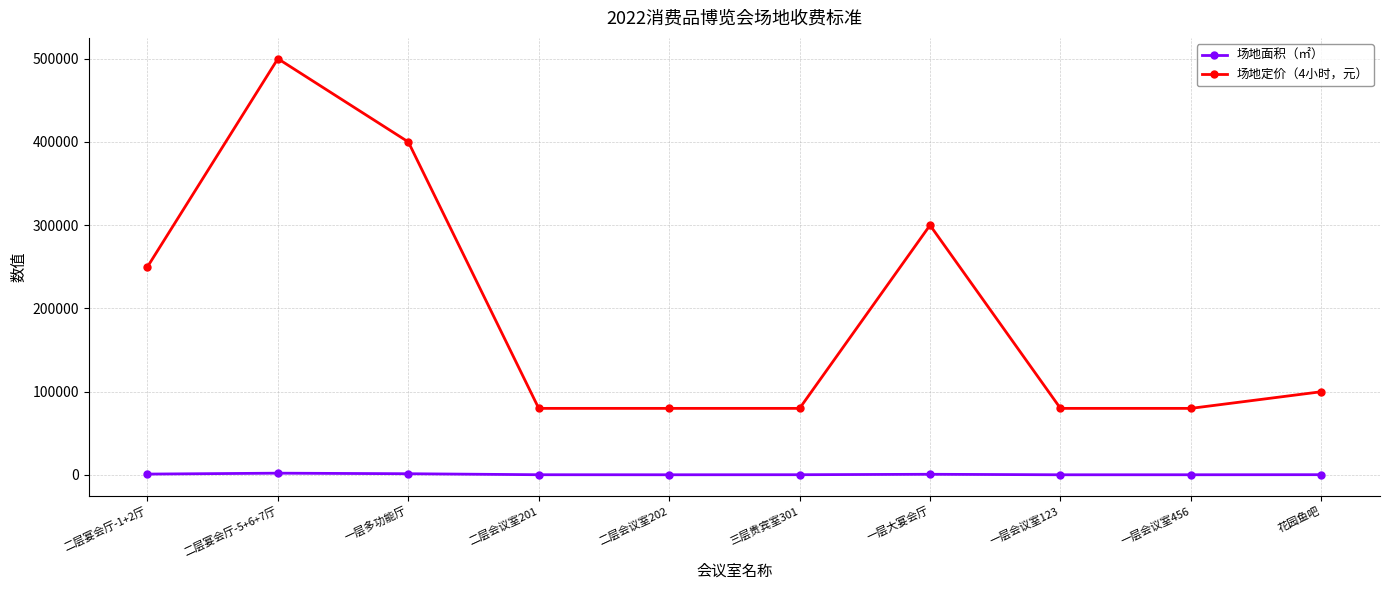

Where is the first local maximum for 场地定价（4小时，元）?

二层宴会厅-5+6+7厅